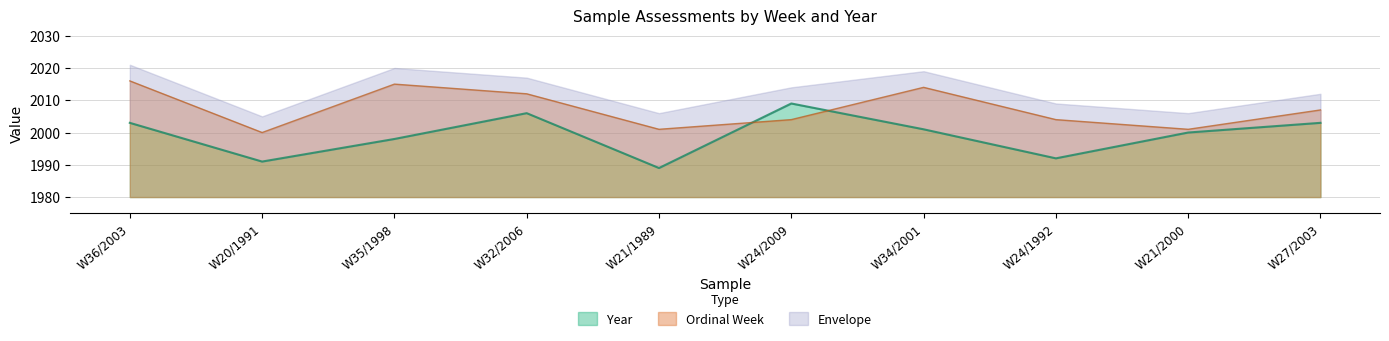

Does the chart display data point markers on the line(s)?

No